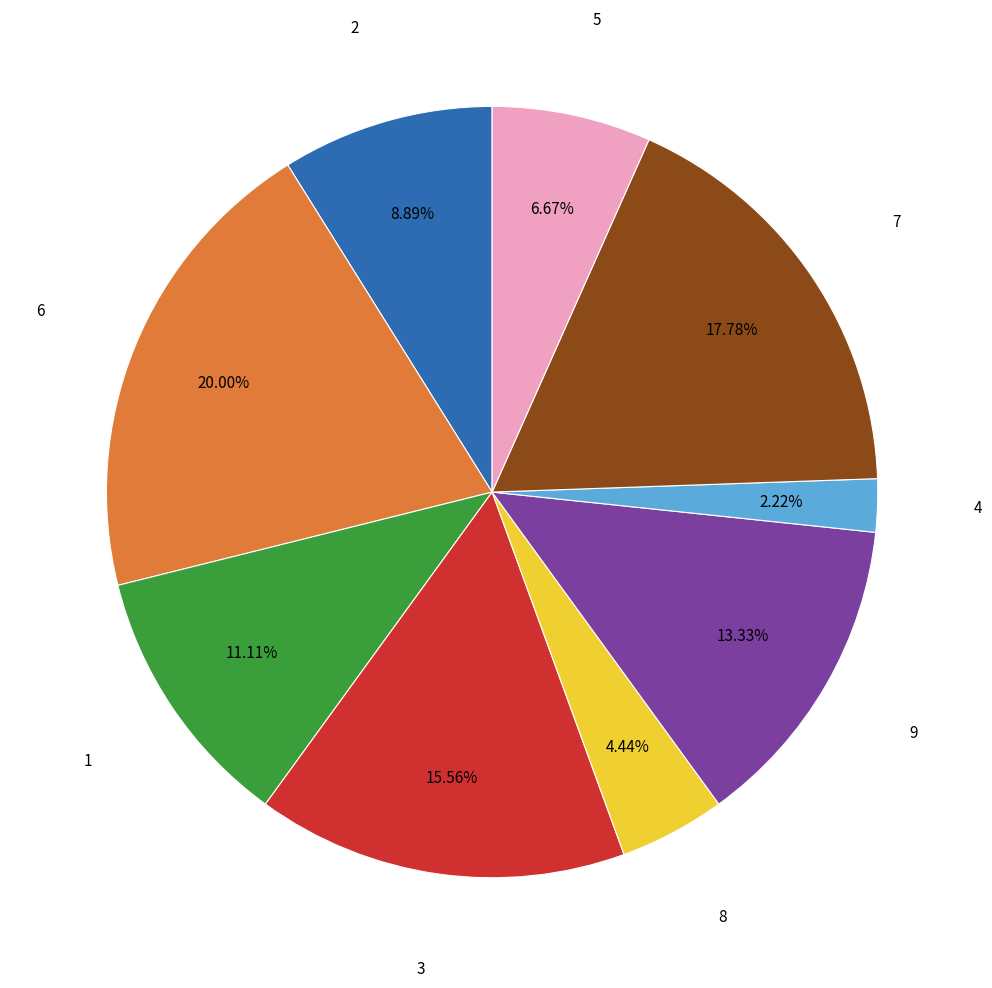

Is there a majority slice in this chart?

No